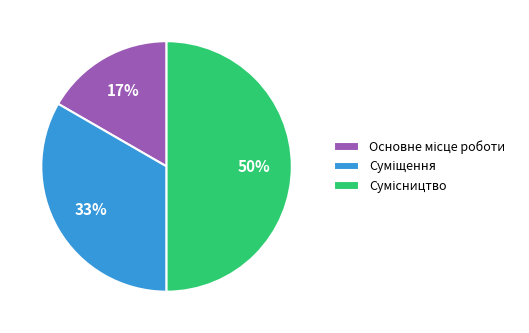

How many segments does this pie chart have?

3